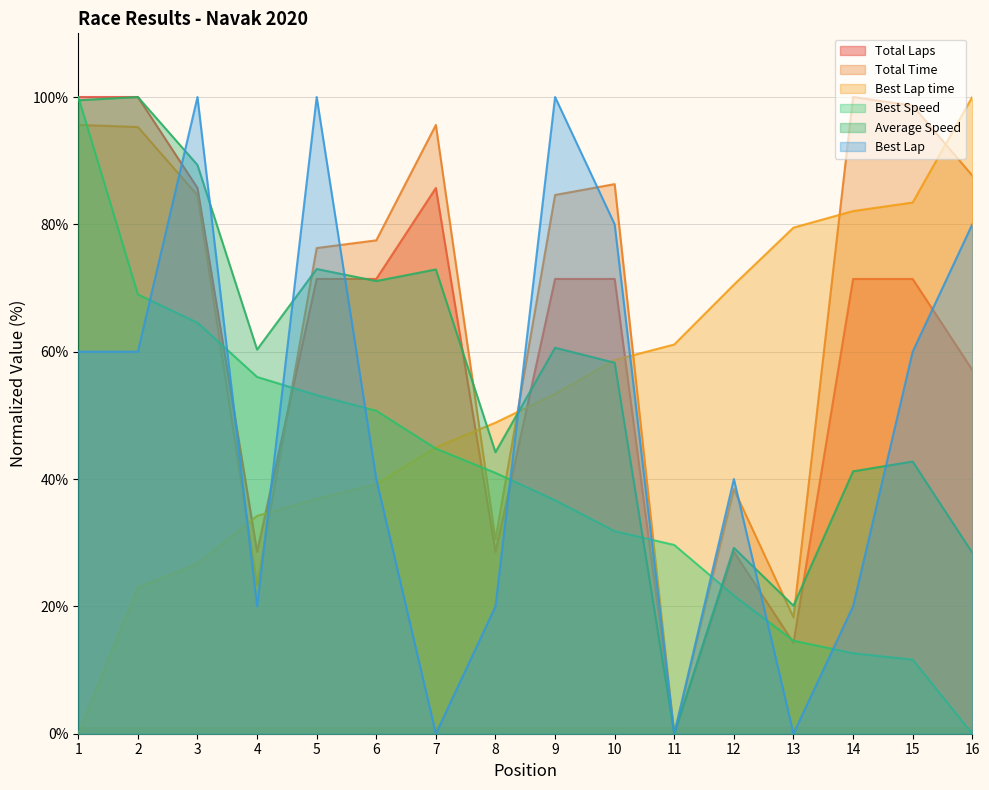

What are all the series names shown in the legend?

Total Laps, Total Time, Best Lap time, Best Speed, Average Speed, Best Lap